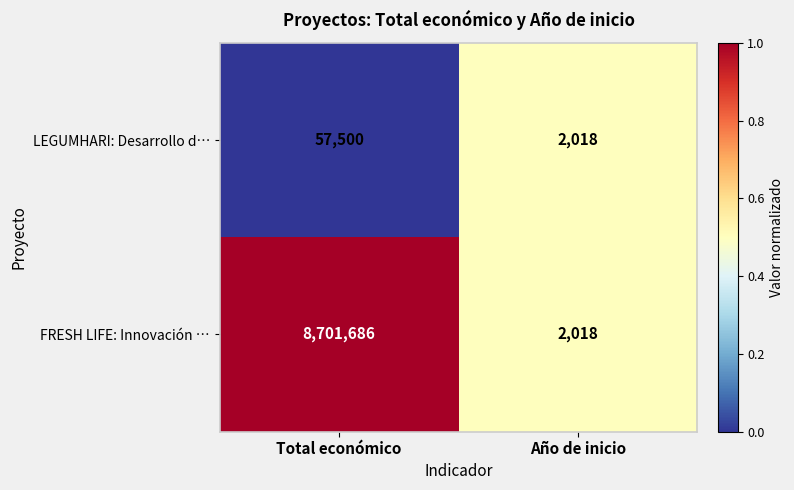

Rank the series by their maximum value, from lowest to highest.

LEGUMHARI: Desarrollo d…, FRESH LIFE: Innovación …